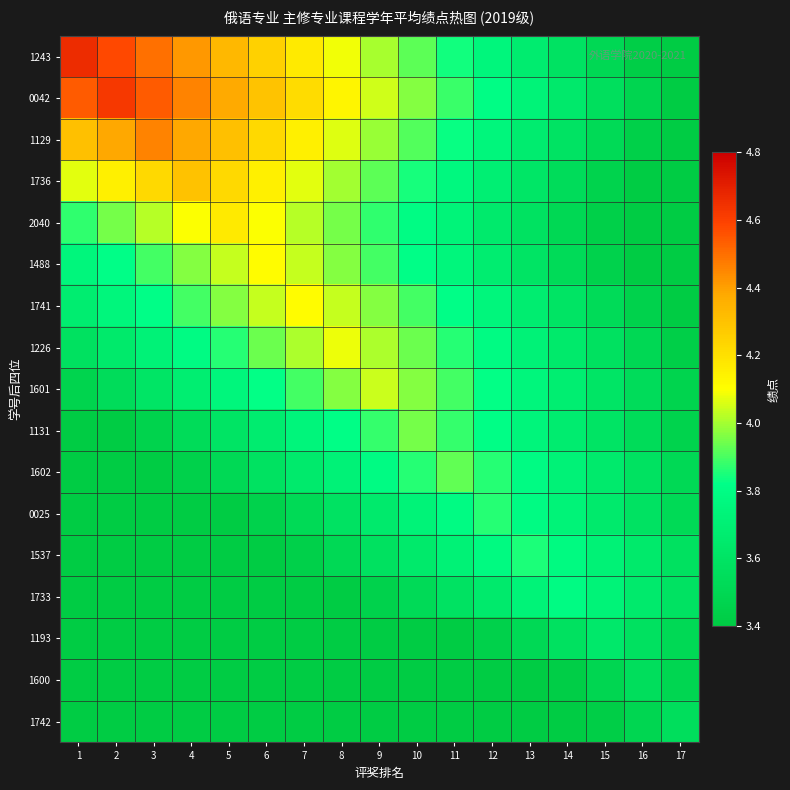

At 5, list the series in order from largest to smallest.

0042, 1243, 1129, 1736, 2040, 1488, 1741, 1226, 1601, 1131, 1602, 0025, 1537, 1733, 1193, 1600, 1742